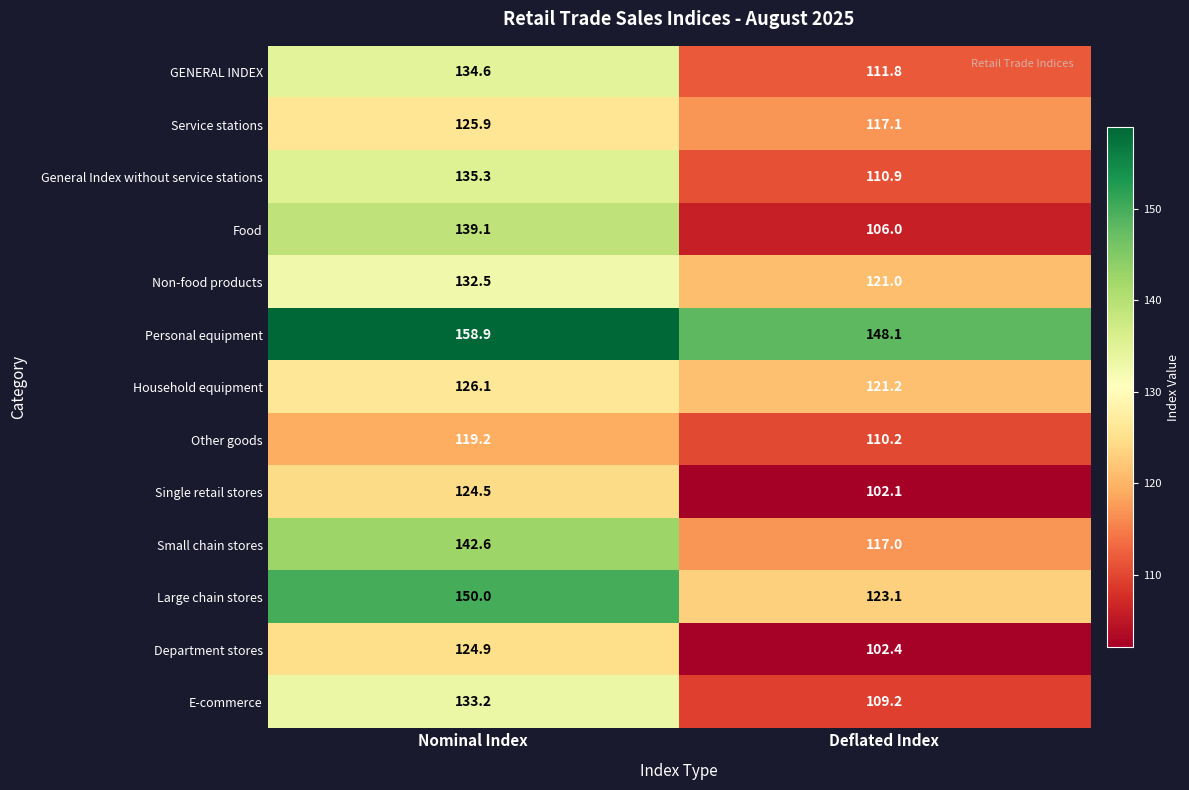

What is the spread (max minus min) of values at Deflated Index?

46.0